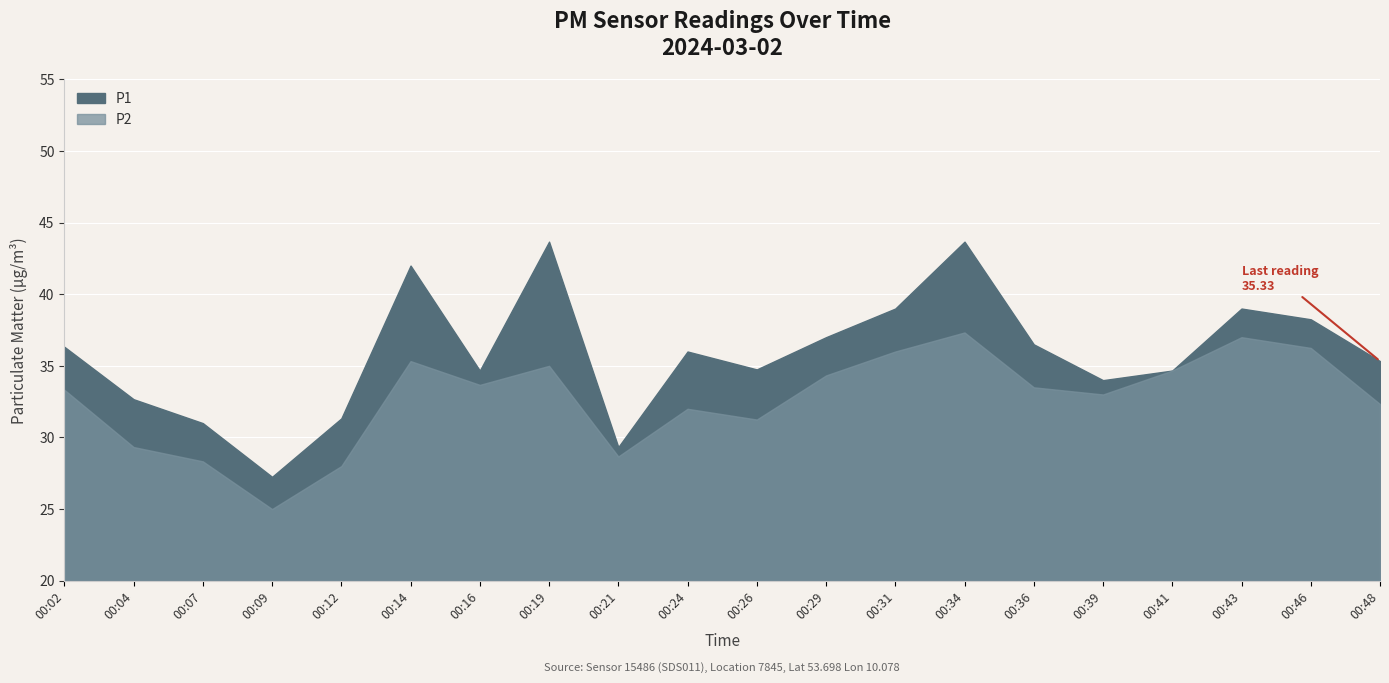

Reading left to right, extract all data points from this chart.

P1: 36.3	32.7	31.0	27.2	31.3	42.0	34.7	43.7	29.3	36.0	34.8	37.0	39.0	43.7	36.5	34.0	34.7	39.0	38.2	35.3
P2: 33.3	29.3	28.3	25.0	28.0	35.3	33.7	35.0	28.7	32.0	31.2	34.3	36.0	37.3	33.5	33.0	34.7	37.0	36.2	32.3